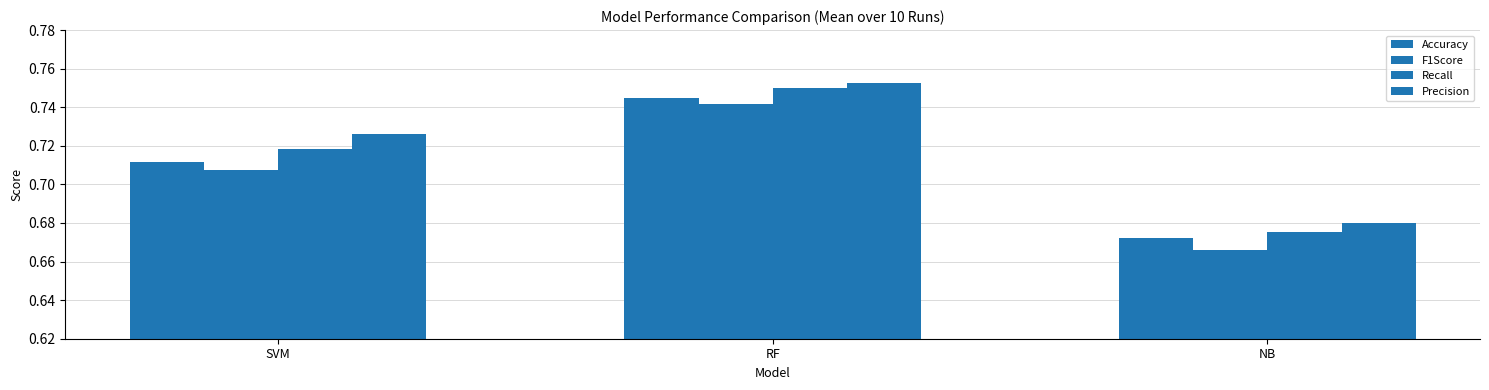

Are the bars grouped side by side (vs. stacked)?

Yes